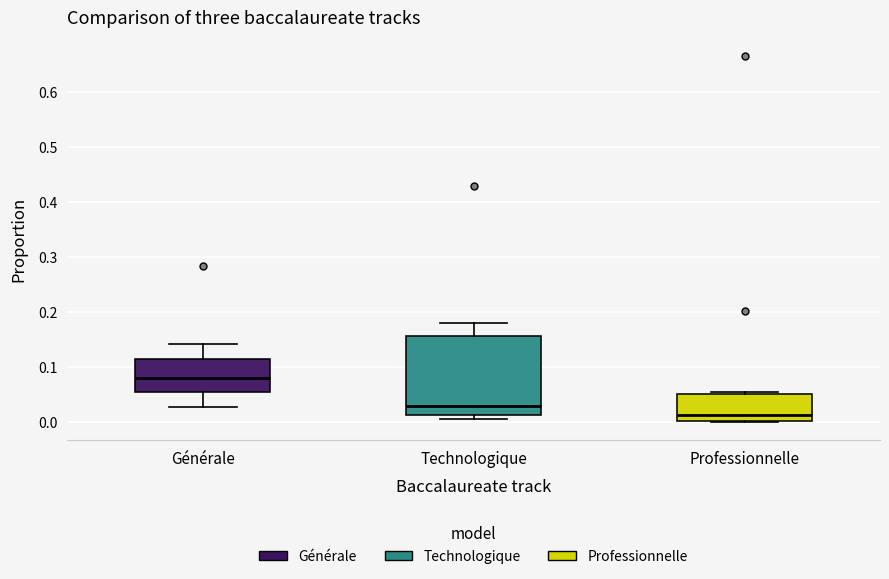

Reading left to right, read every box against the y-axis: the position of its median line, the range the box covers, and the ends of its whiskers. The values are not printed on the chart, so give them approximately, as read against the axis.

Générale: median 0.08, box 0.06 to 0.11, whiskers 0.03 to 0.14
Technologique: median 0.03, box 0.01 to 0.16, whiskers 0.01 (just below the box's lower edge) to 0.18
Professionnelle: median 0.01, box 0.00 to 0.05, whiskers 0.00 to 0.05